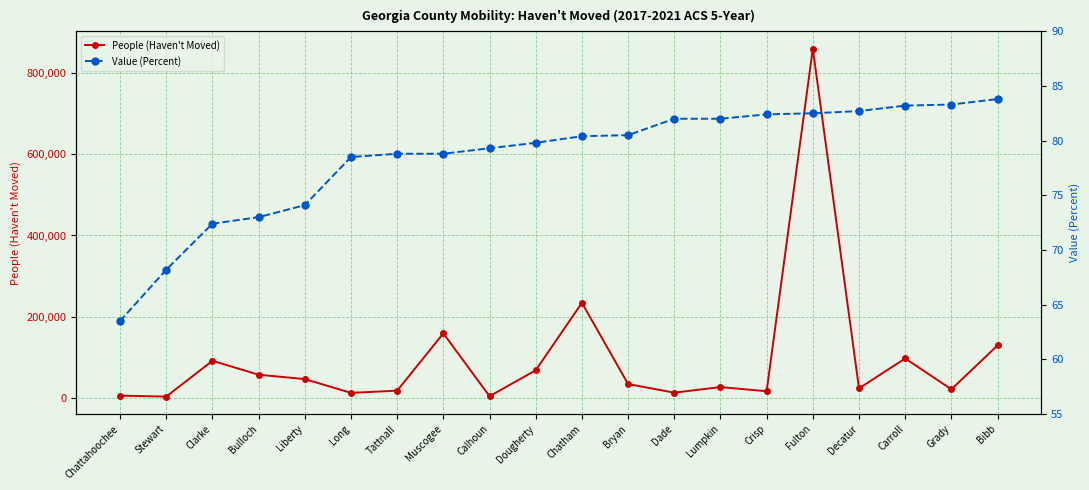

List the labels in order of People (Haven't Moved) value, smallest first.

Stewart, Calhoun, Chattahoochee, Long, Dade, Crisp, Tattnall, Grady, Decatur, Lumpkin, Bryan, Liberty, Bulloch, Dougherty, Clarke, Carroll, Bibb, Muscogee, Chatham, Fulton